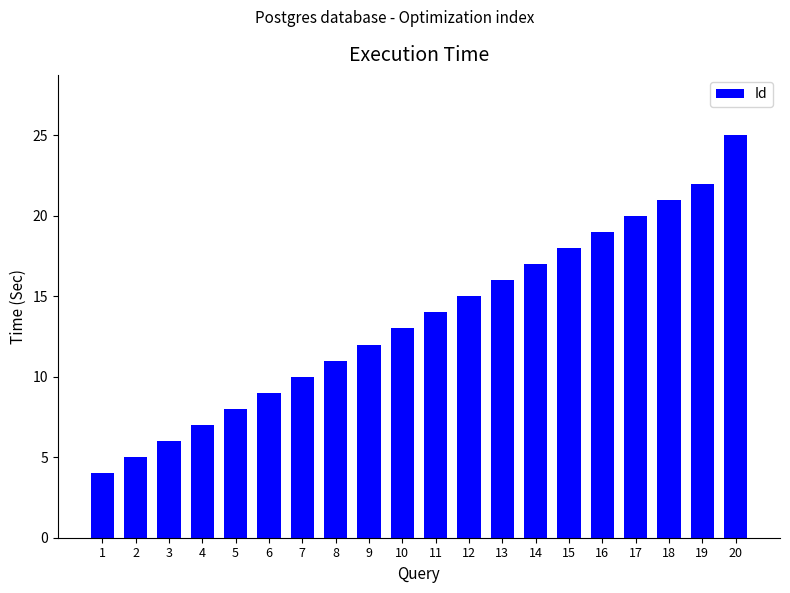

What is the change in value from 16 to 19?

+3